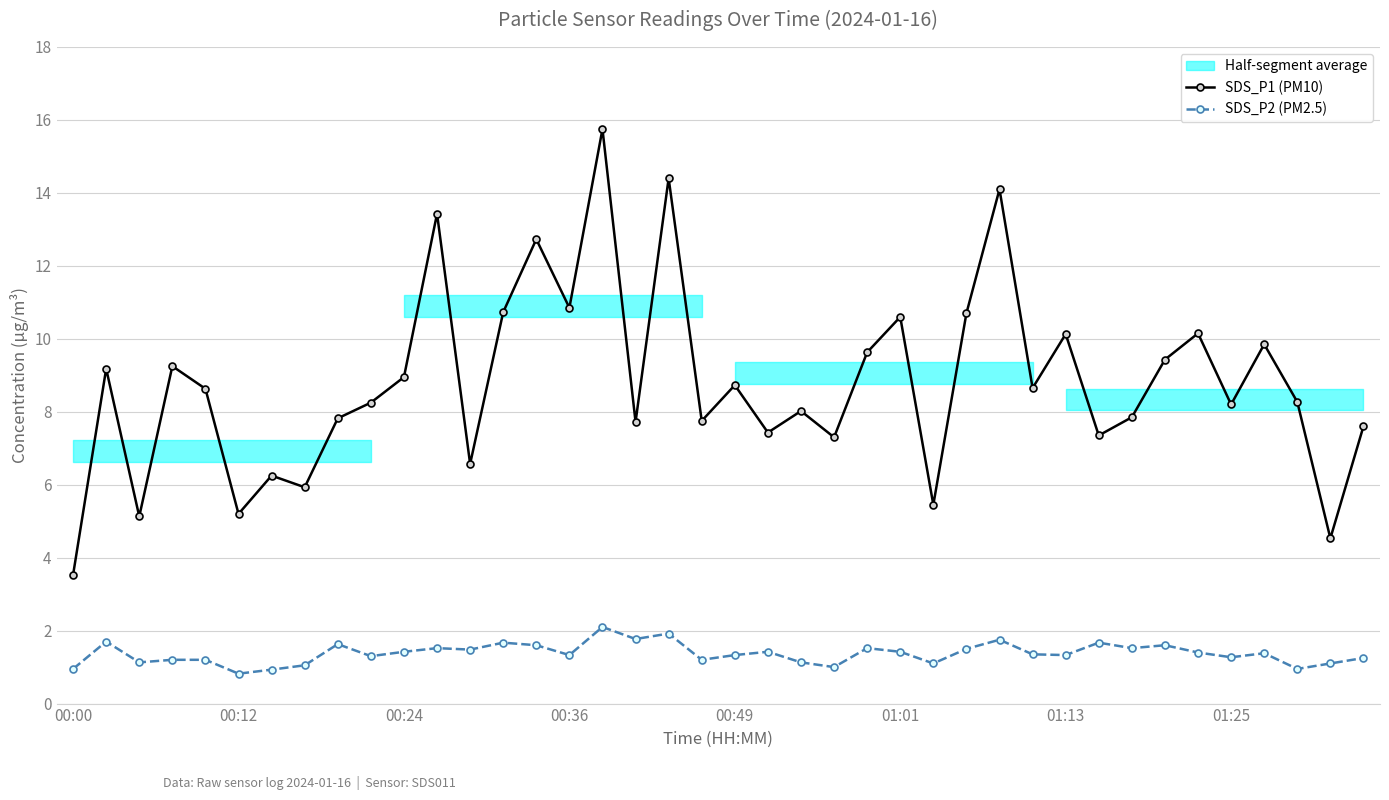

What is the minimum value shown in the chart?

0.8